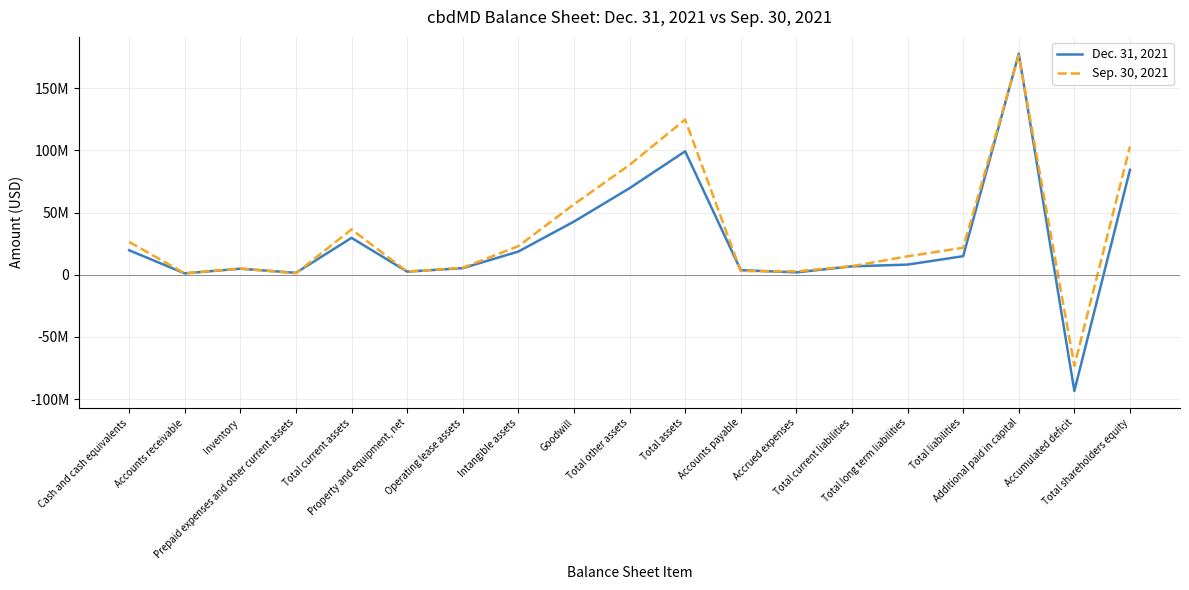

Which series changed the most between Total other assets and Additional paid in capital?

Dec. 31, 2021